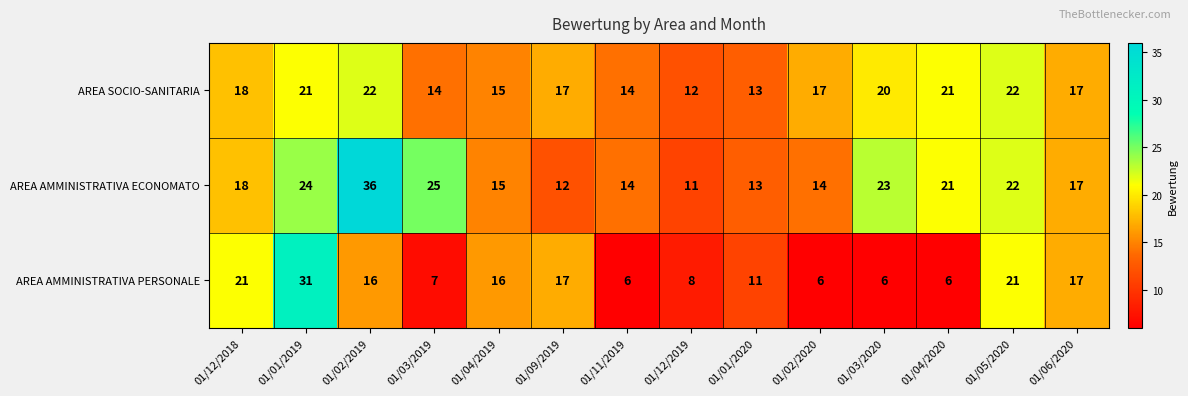

Which category has the lowest value in the AREA AMMINISTRATIVA ECONOMATO series?

01/12/2019